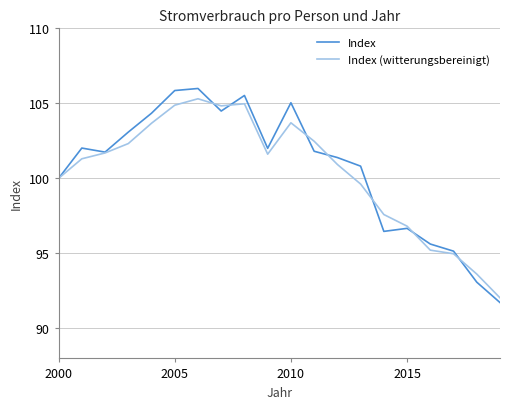

What is the minimum value shown in the chart?

91.7